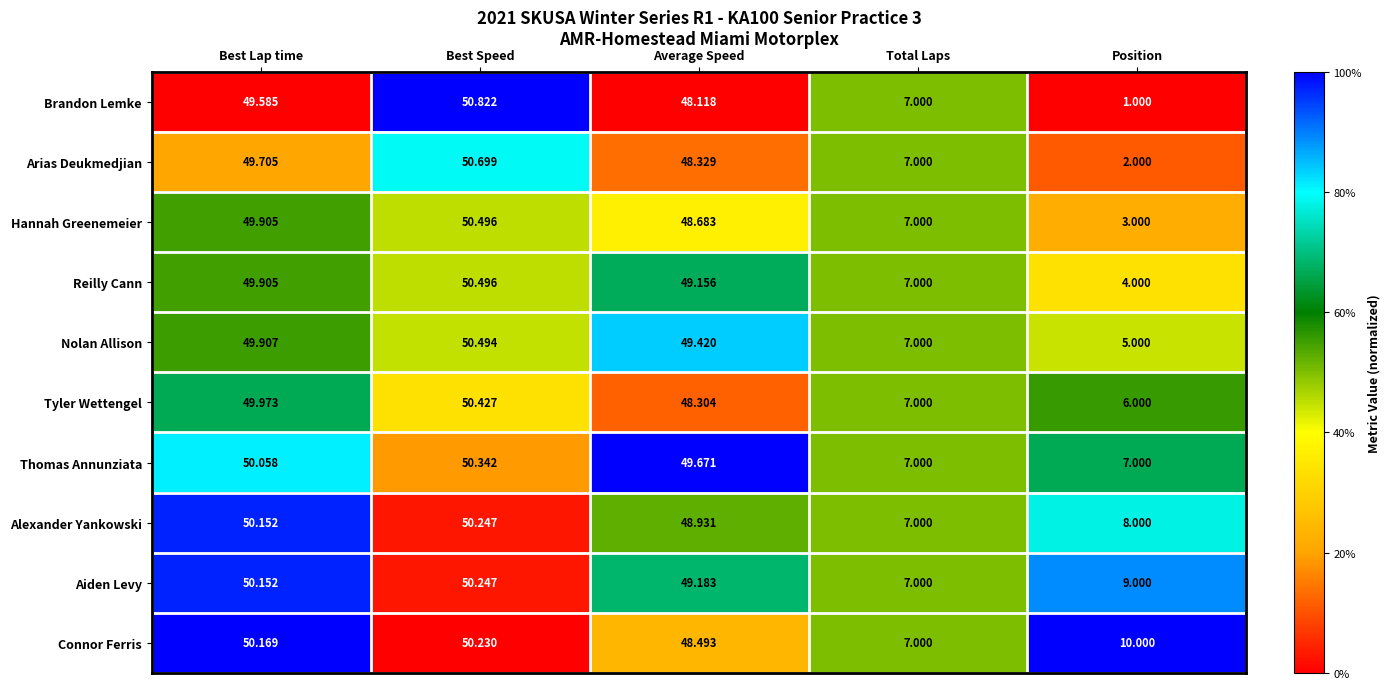

Where does the Connor Ferris series first go above 48?

Best Lap time